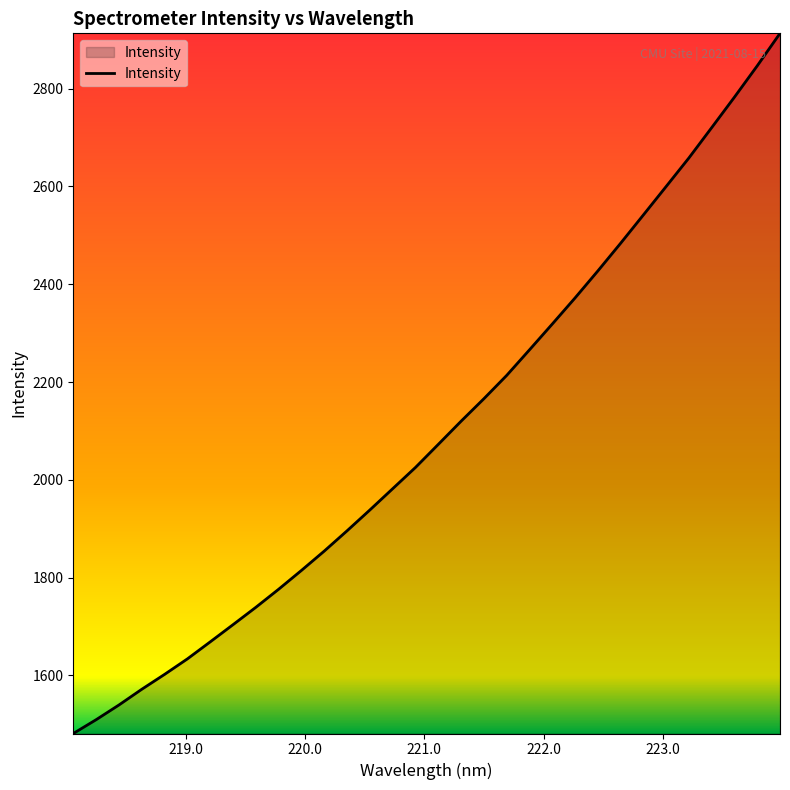

Reading left to right, what are all the values shown in this chart?

1481.3	1509.5	1539.6	1571.7	1602.2	1633.9	1668.7	1703.8	1739.3	1776.3	1814.8	1854.4	1895.8	1938.4	1981.9	2025.4	2072.5	2119.9	2165.9	2213.5	2265.8	2318.6	2371.9	2427.1	2483.7	2541.7	2599.9	2658.3	2720.3	2782.7	2846.7	2913.1